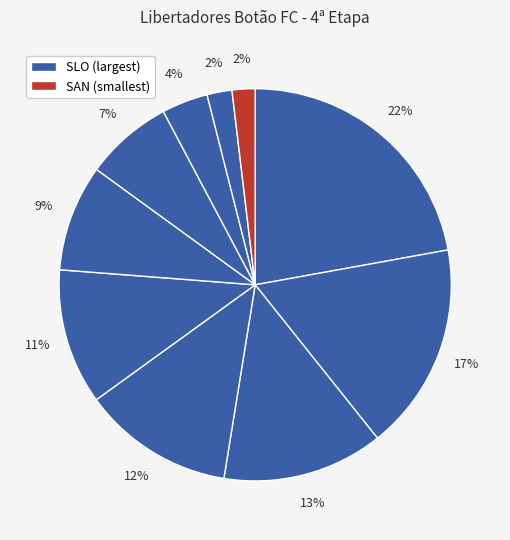

How many slices are in this pie chart?

10